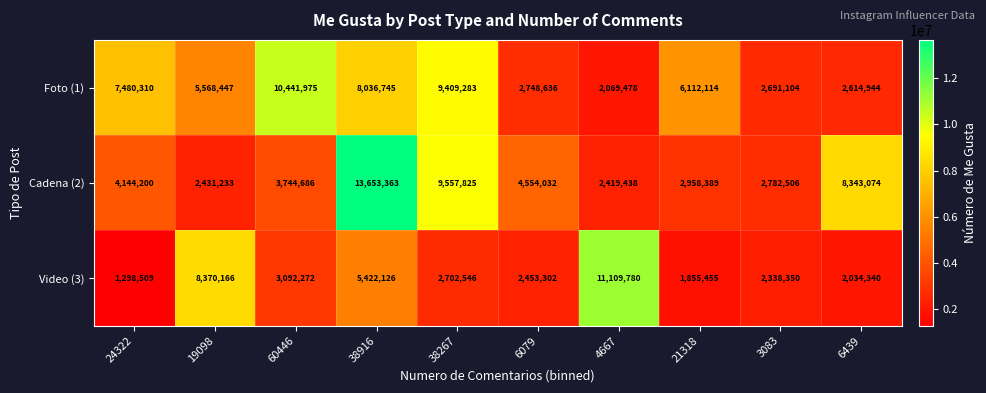

Reading right to left, list all the values displayed in this chart.

Foto (1): 2614944	2691104	6112114	2069478	2748636	9409283	8036745	10441975	5568447	7480310
Cadena (2): 8343074	2782506	2958389	2419438	4554032	9557825	13653363	3744686	2431233	4144200
Video (3): 2034340	2338350	1855455	11109780	2453302	2702546	5422126	3092272	8370166	1298509